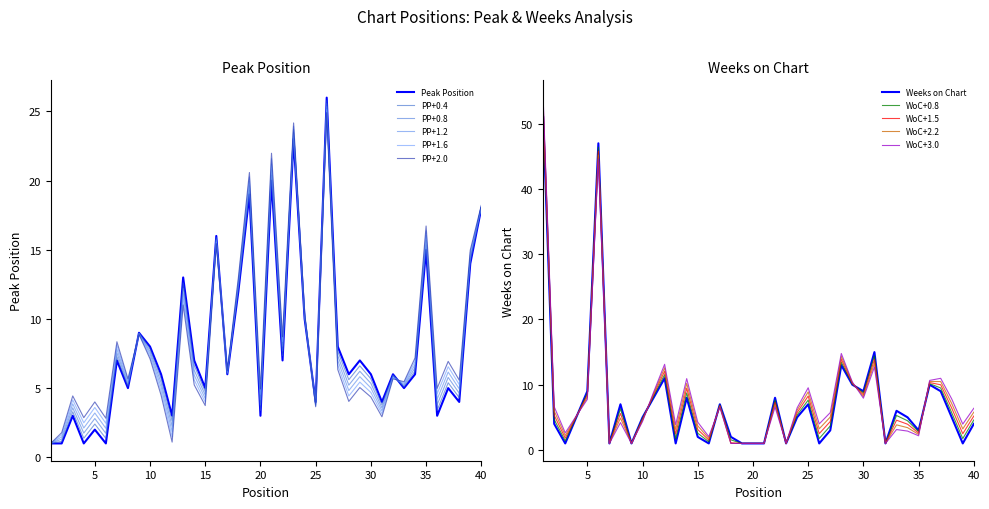

Between 28 and 32, which series saw the biggest shift?

Weeks on Chart